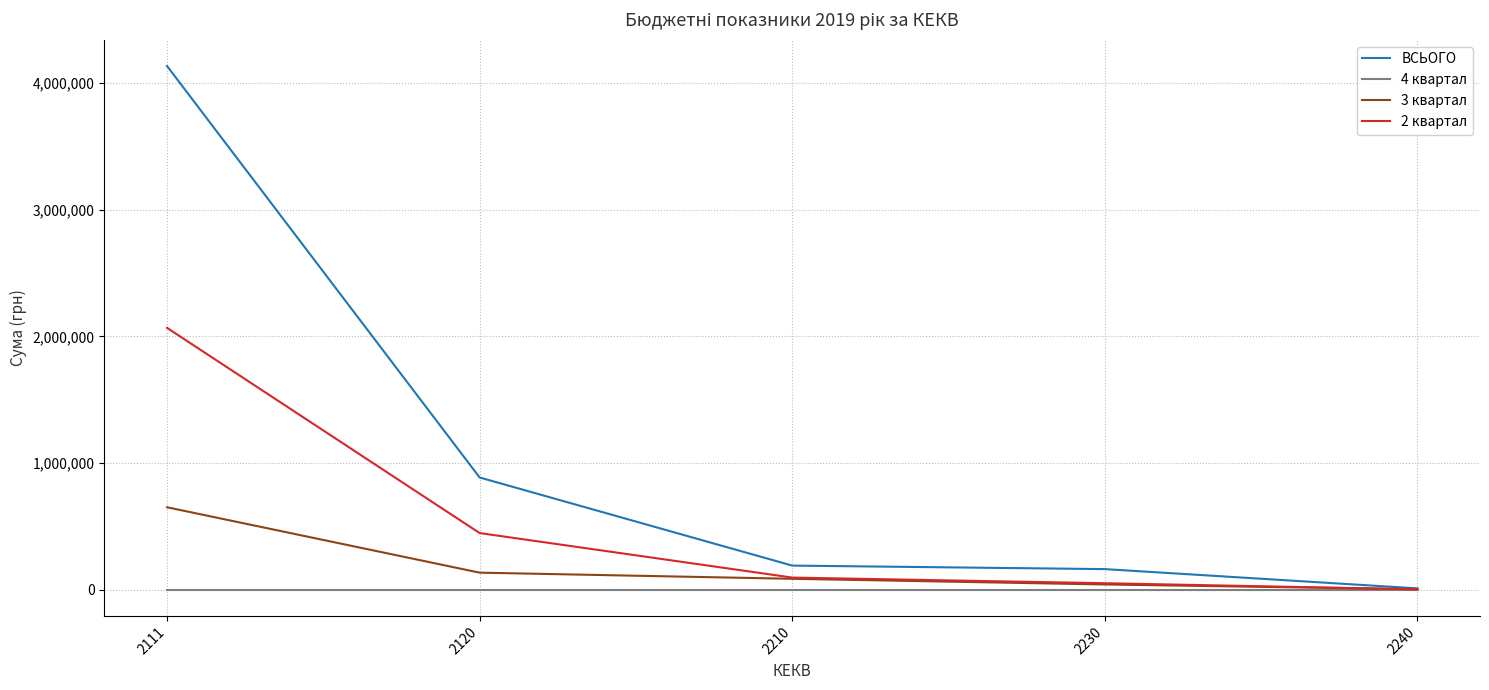

What are all the series names shown in the legend?

ВСЬОГО, 4 квартал, 3 квартал, 2 квартал